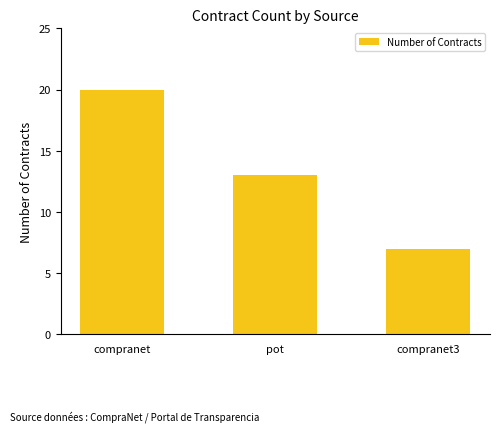

Approximately how many times larger is the value at compranet compared to pot?

1.5